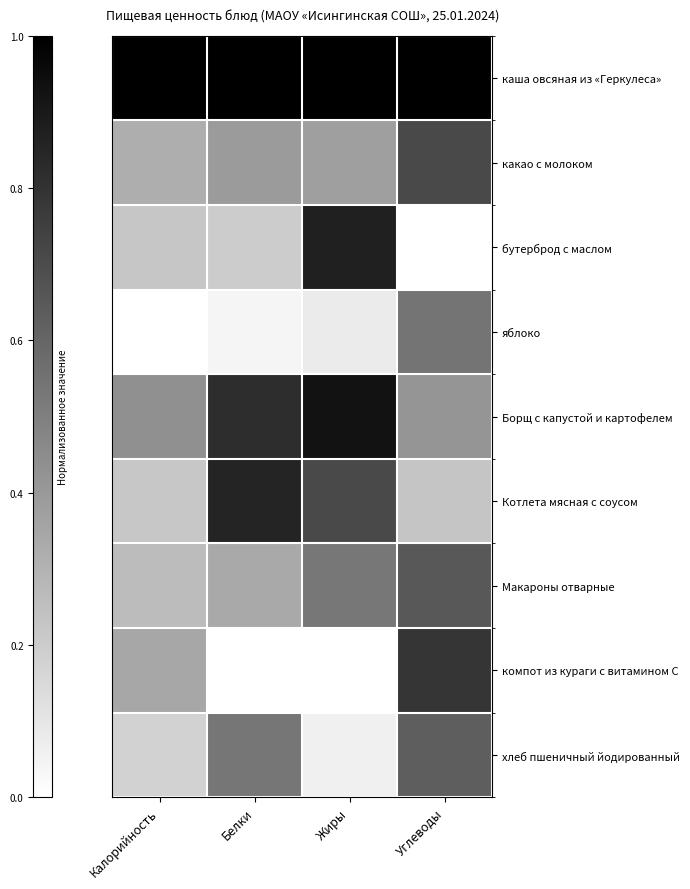

Between Калорийность and Жиры, which series saw the biggest shift?

бутерброд с маслом